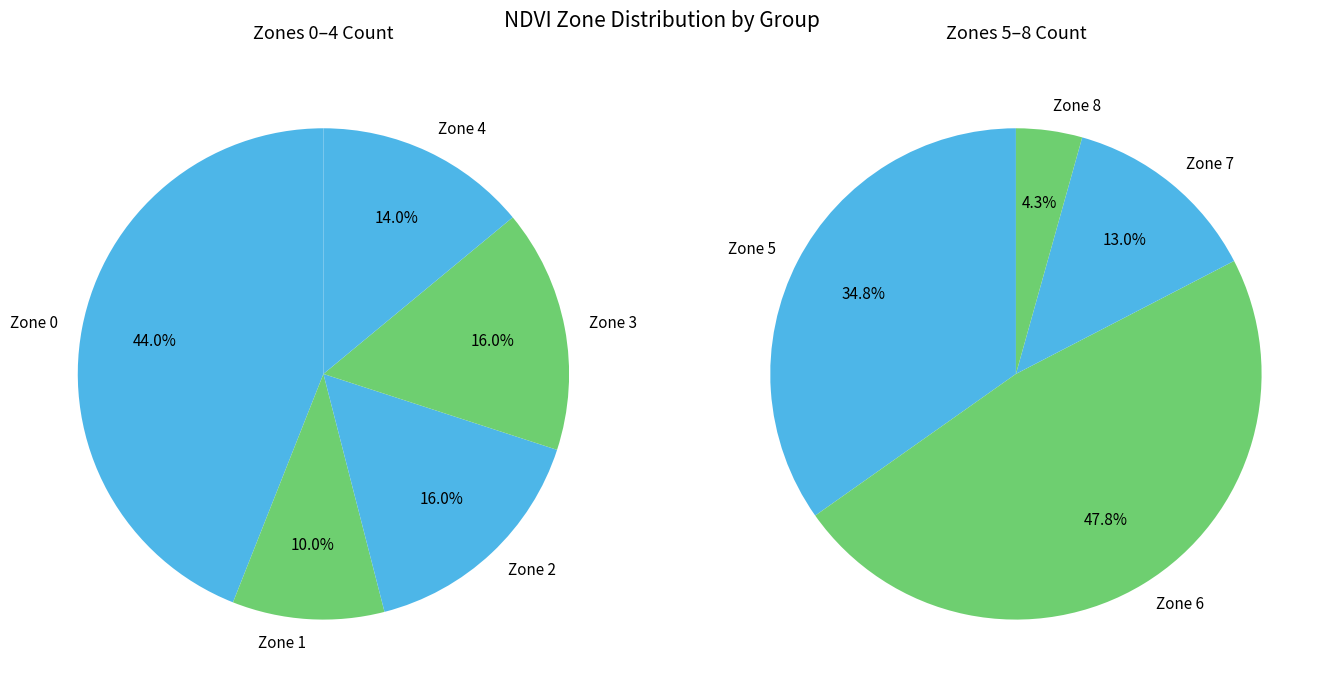

The Zone 4 slice represents 1% of the pie. True or false?

False